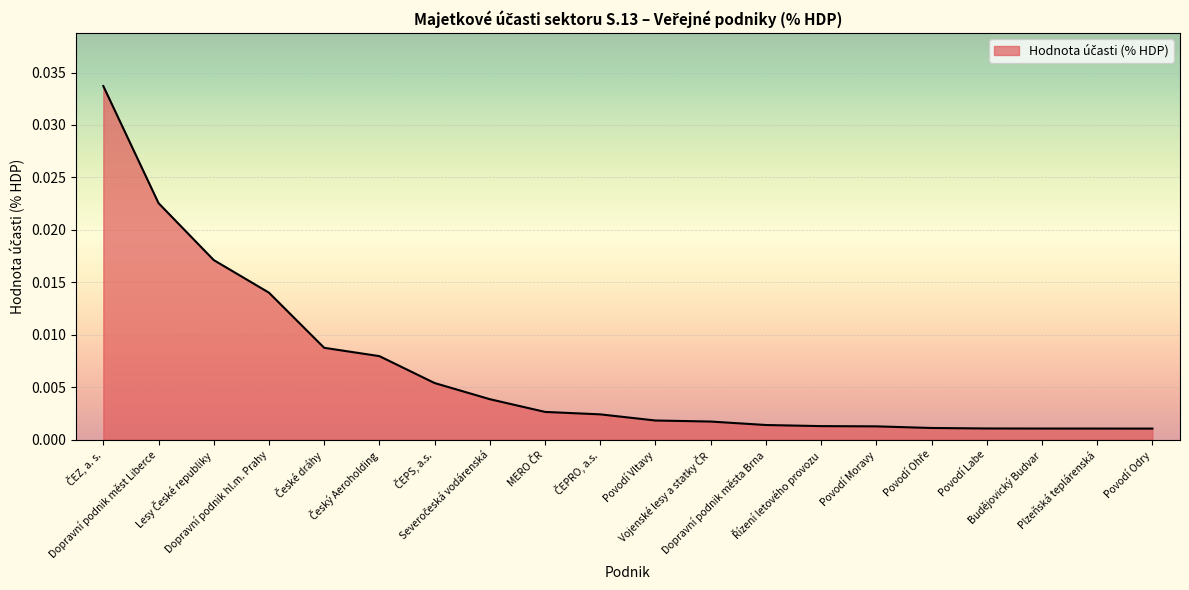

Does the chart have visible grid lines?

Yes